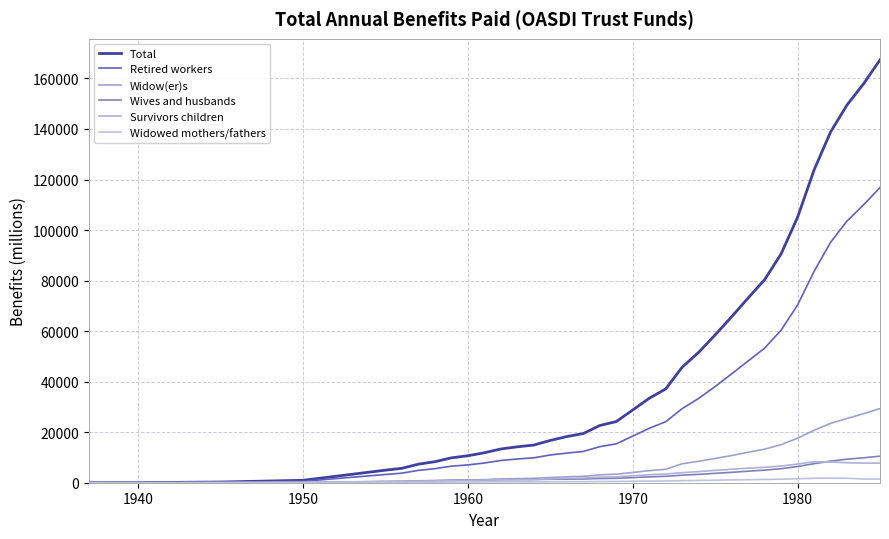

Does the chart have visible grid lines?

Yes